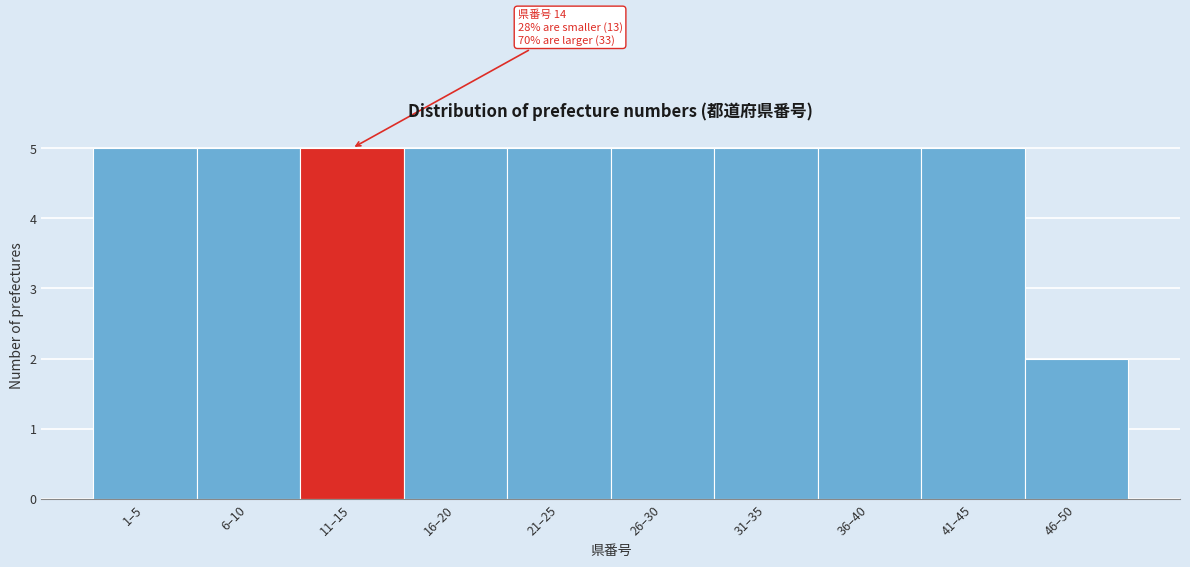

Reading right to left, what are all the values shown in this chart?

2	5	5	5	5	5	5	5	5	5